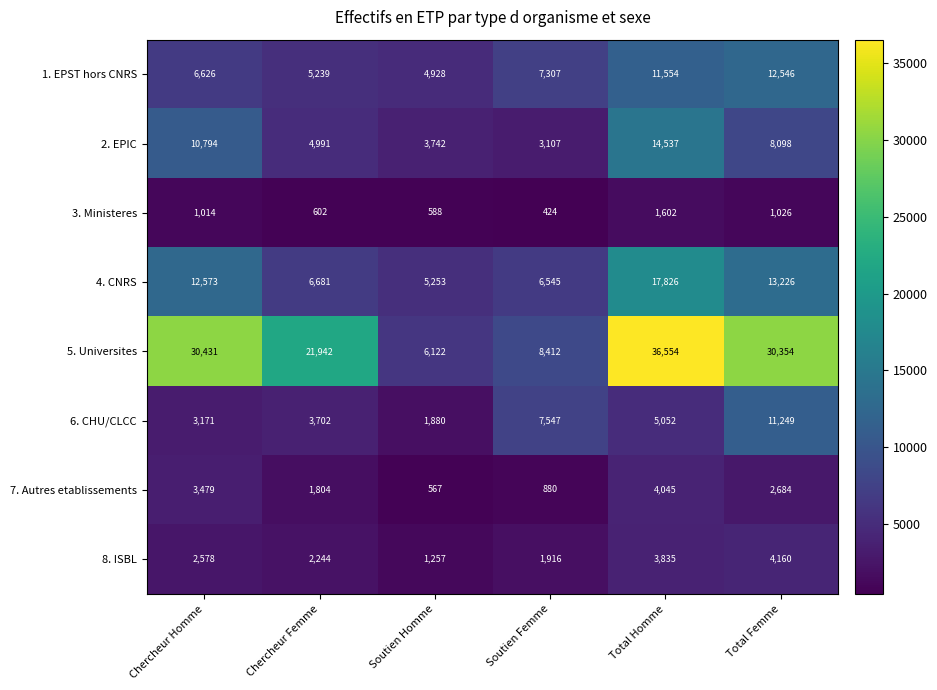

Which label corresponds to the largest value in the chart?

Total Homme